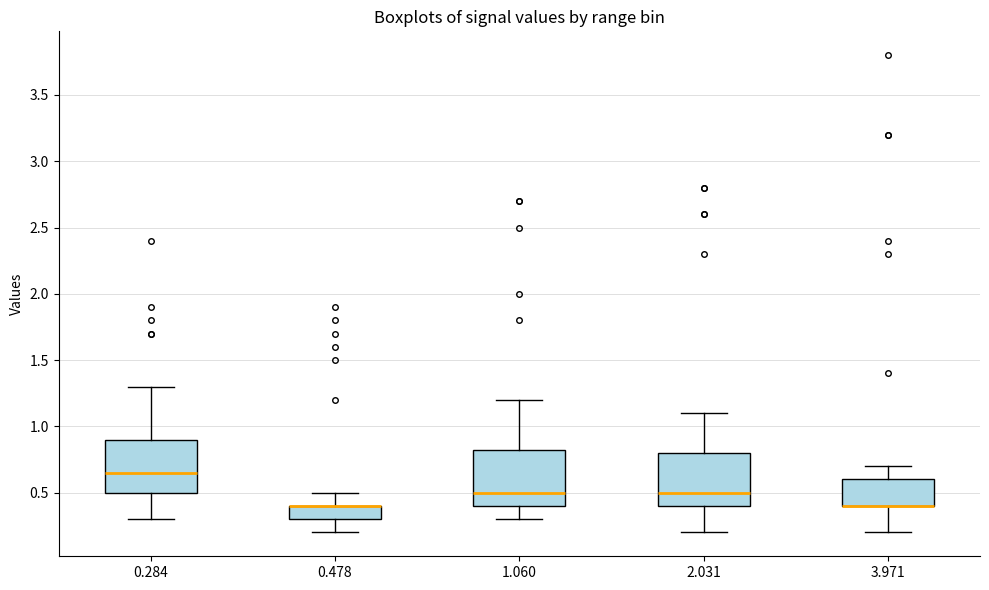

Reading left to right, read every box against the y-axis: the position of its median line, the range the box covers, and the ends of its whiskers. The values are not printed on the chart, so give them approximately, as read against the axis.

0.284: median 0.65, box 0.50 to 0.90, whiskers 0.30 to 1.30
0.478: median 0.40 (drawn on the box's upper edge), box 0.30 to 0.40, whiskers 0.20 to 0.50
1.060: median 0.50, box 0.40 to 0.85, whiskers 0.30 to 1.20
2.031: median 0.50, box 0.40 to 0.80, whiskers 0.20 to 1.10
3.971: median 0.40 (drawn on the box's lower edge), box 0.40 to 0.60, whiskers 0.20 to 0.70